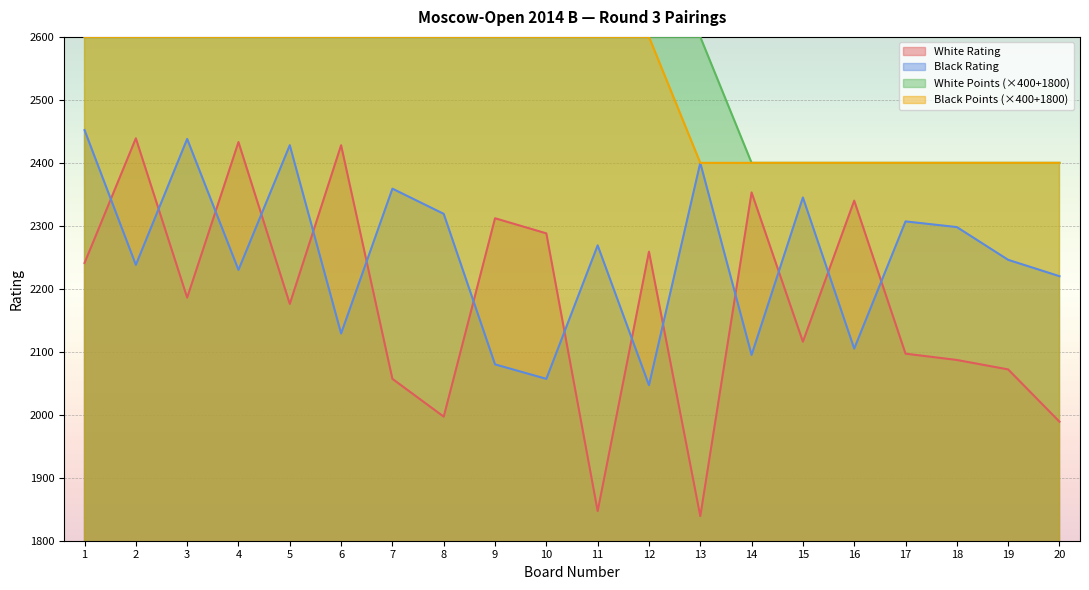

What is the value of the Black Points point at the 4th from the left?

2600